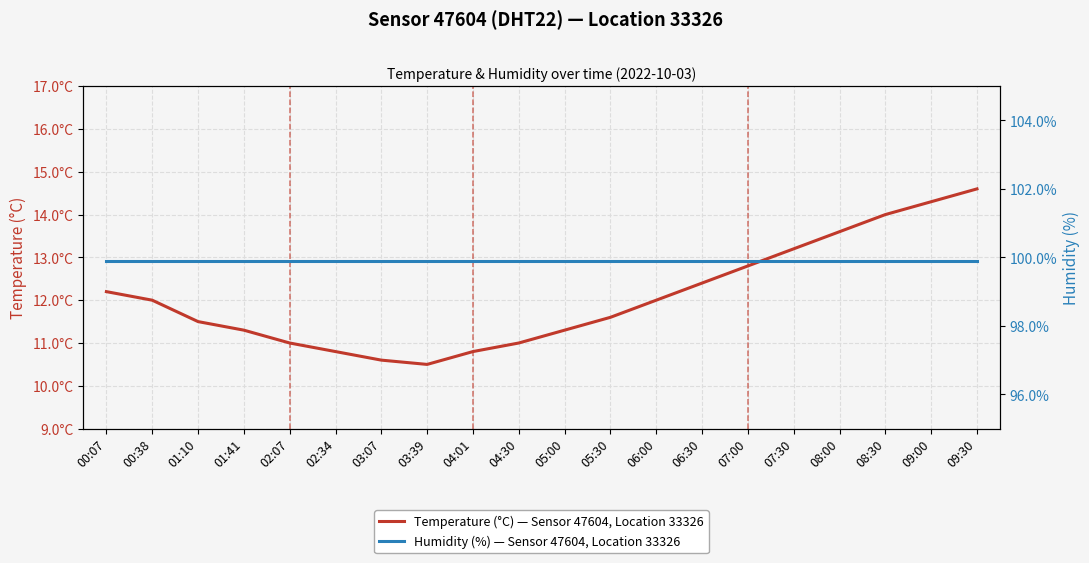

What position from the left is 04:30?

10